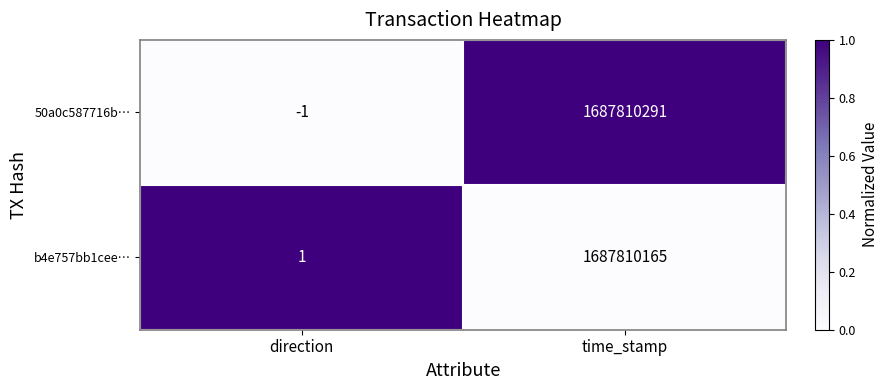

Where is 50a0c587716b… nearest to the value 843905145?

direction